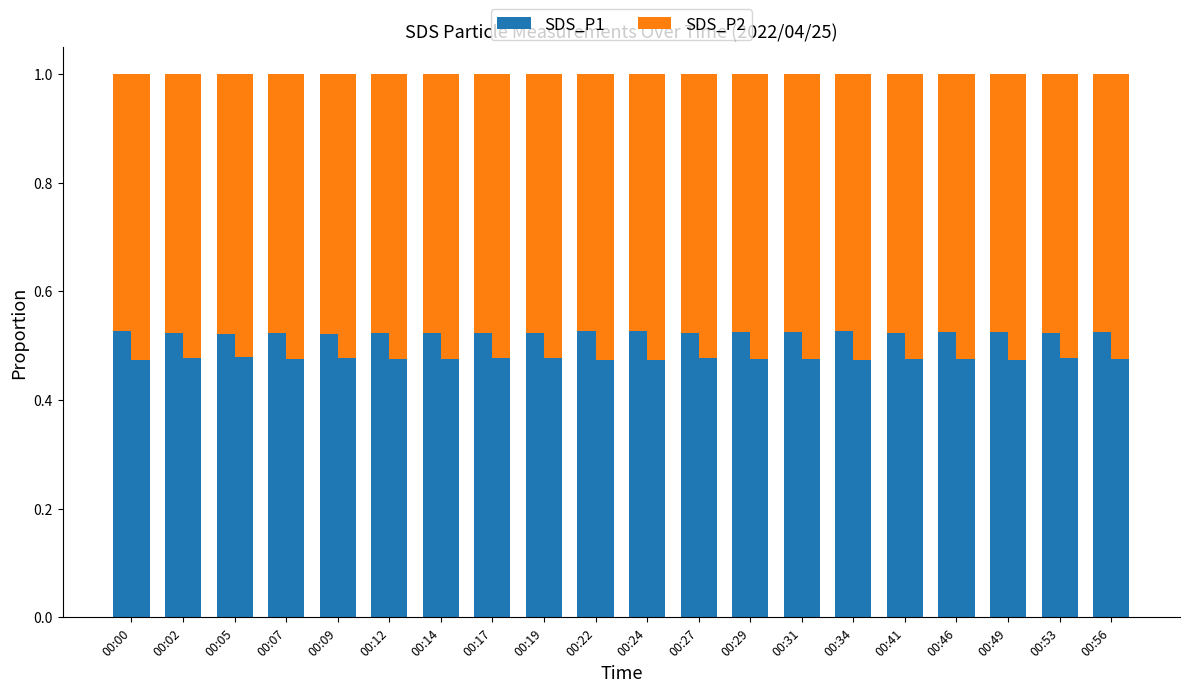

Reading left to right, list all the values displayed in this chart.

SDS_P1: 0.5	0.5	0.5	0.5	0.5	0.5	0.5	0.5	0.5	0.5	0.5	0.5	0.5	0.5	0.5	0.5	0.5	0.5	0.5	0.5
SDS_P2: 0.5	0.5	0.5	0.5	0.5	0.5	0.5	0.5	0.5	0.5	0.5	0.5	0.5	0.5	0.5	0.5	0.5	0.5	0.5	0.5